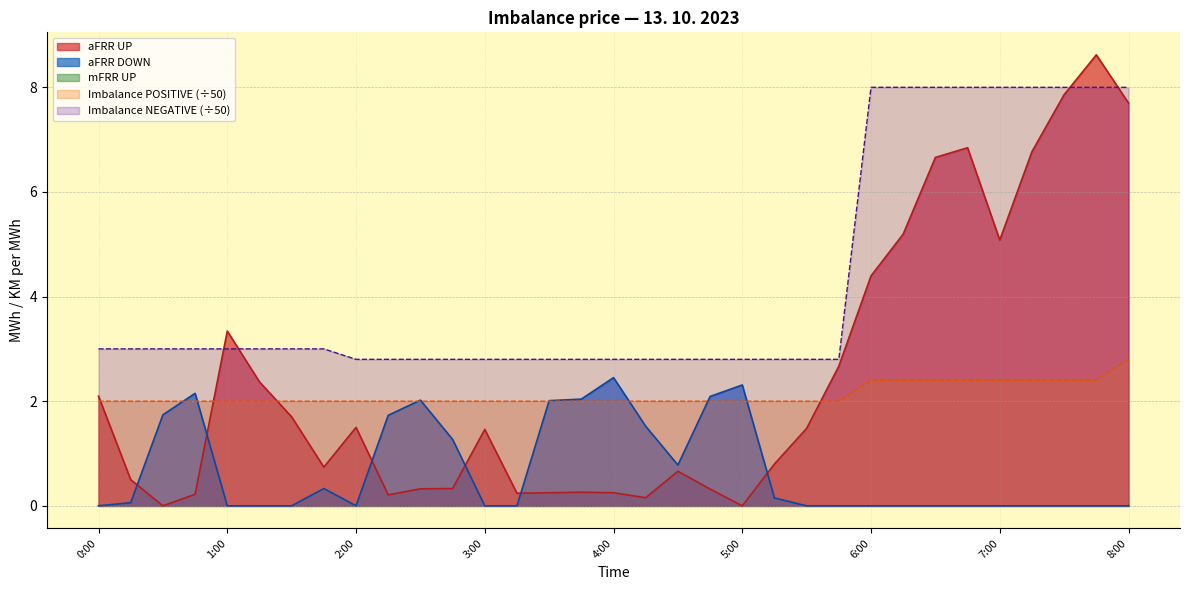

What is the difference between the Imbalance NEGATIVE values at 4:15 and 1:15?

0.2